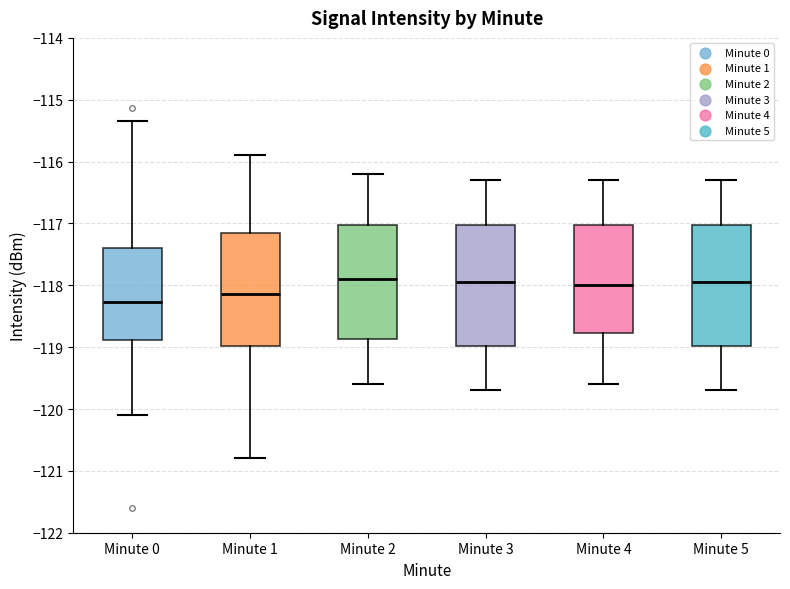

Which box has the lowest median line?

Minute 0